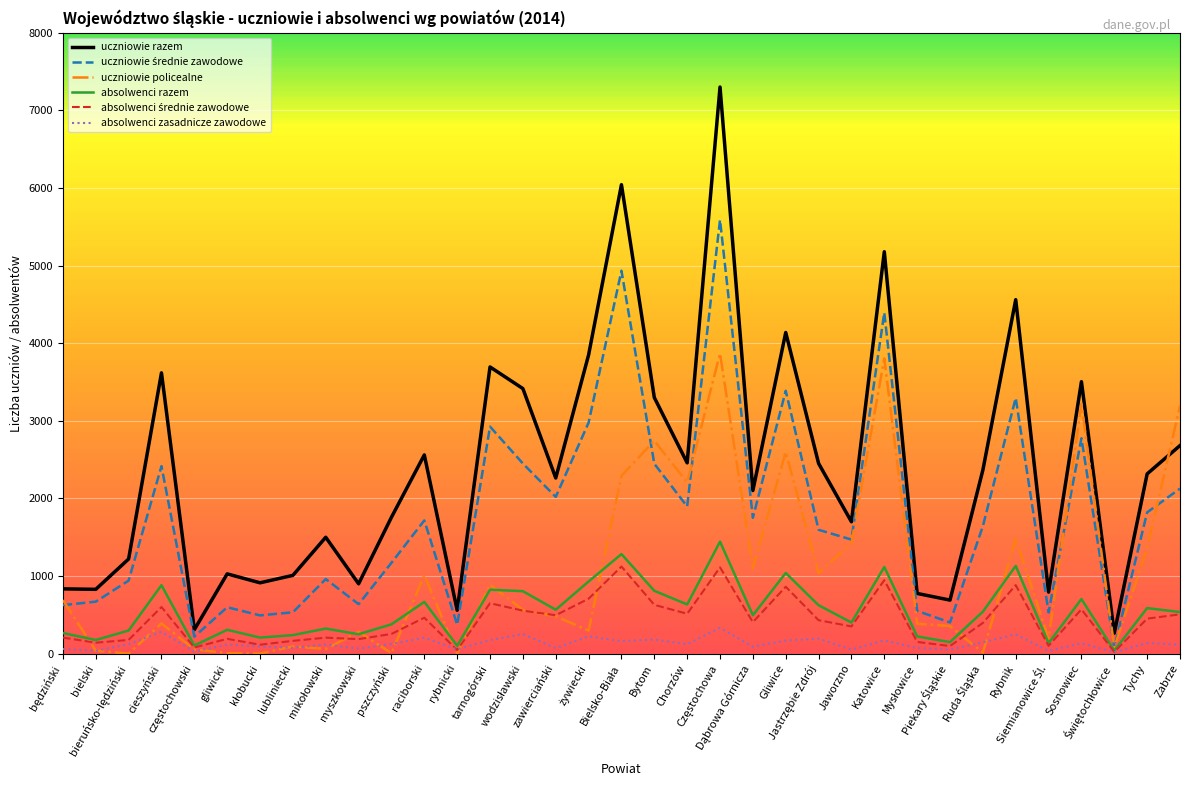

Which series has the largest total across all categories?

uczniowie razem